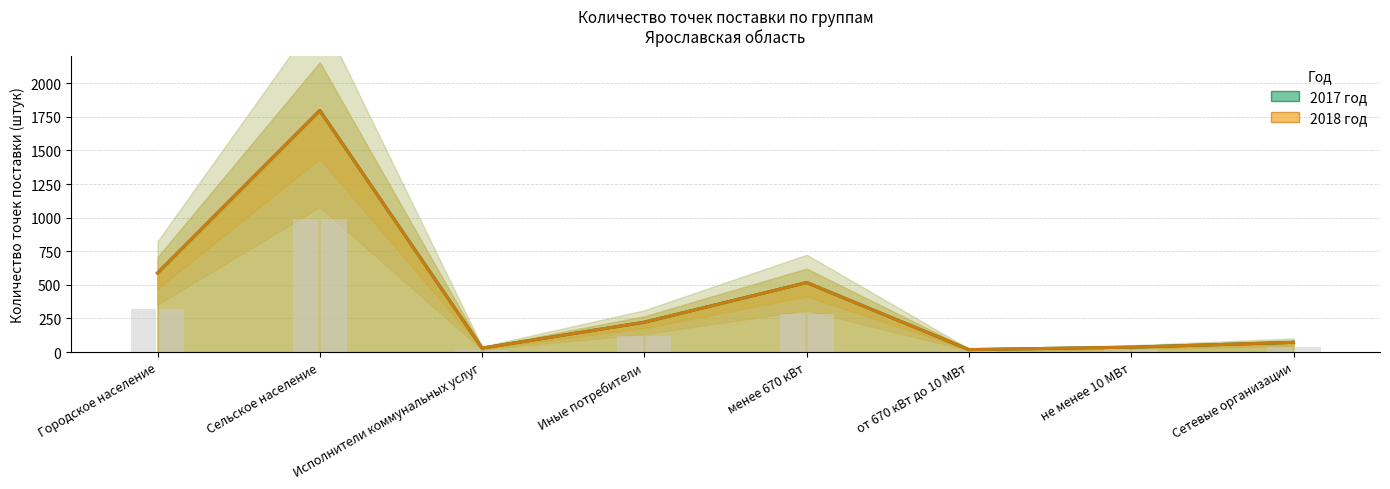

What is the label of the 3rd bar from the left?

Исполнители коммунальных услуг